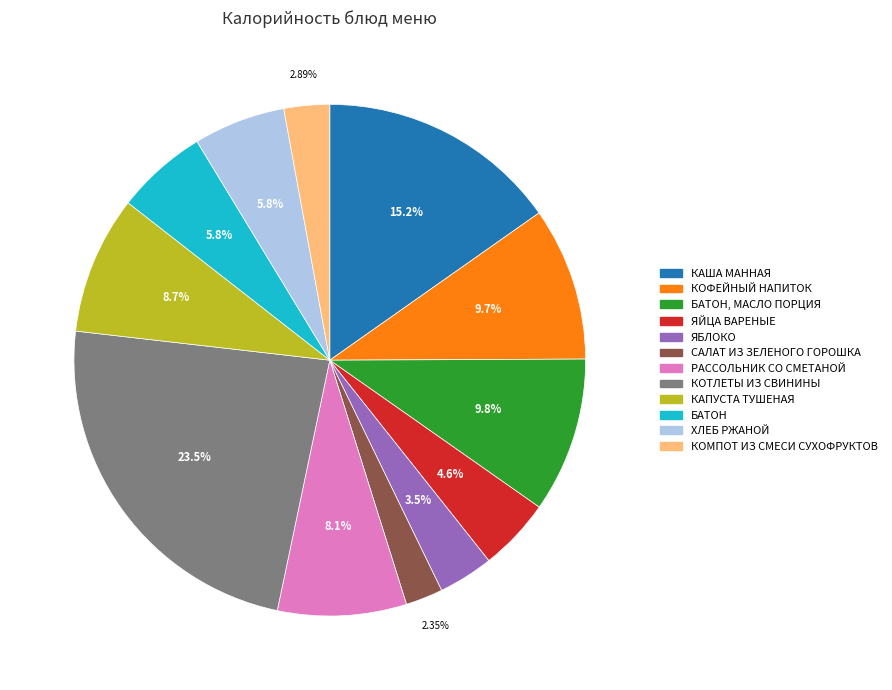

Does any single category account for the majority?

No